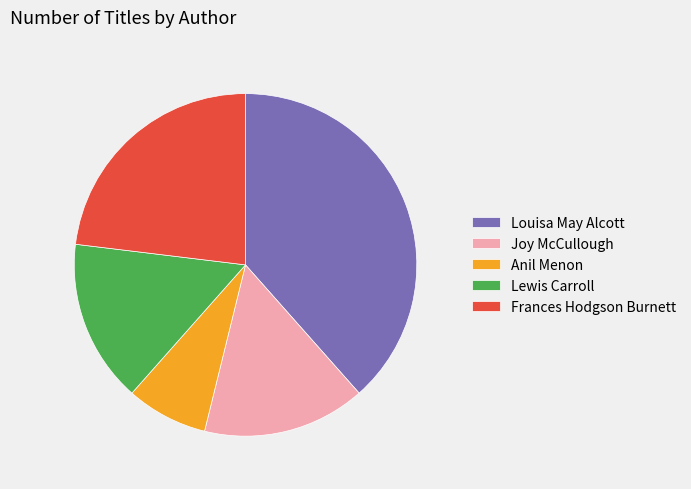

Between Lewis Carroll and Louisa May Alcott, which is larger?

Louisa May Alcott